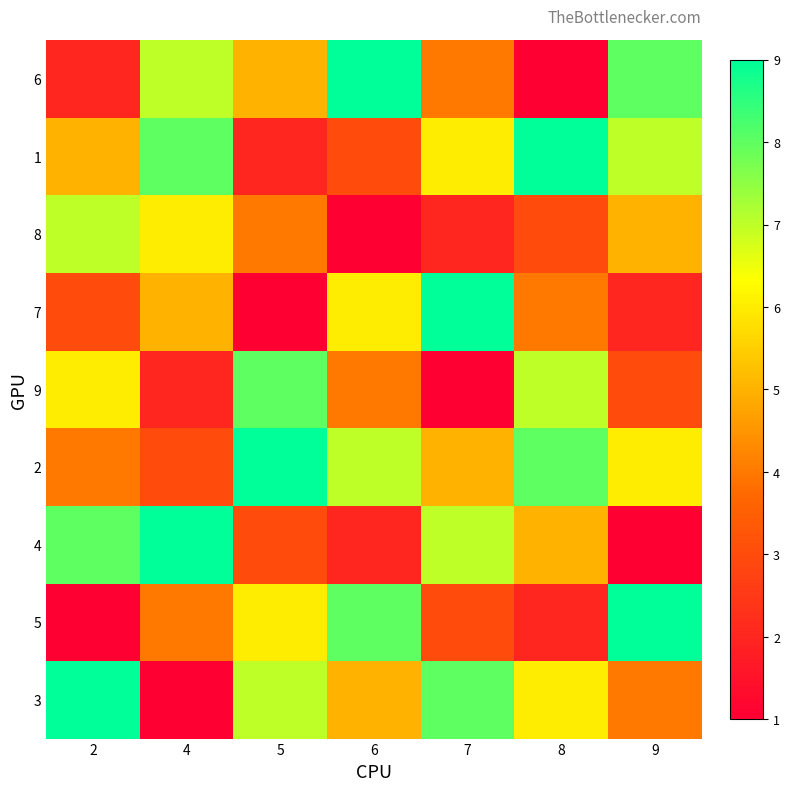

What is the maximum value shown in the chart?

9